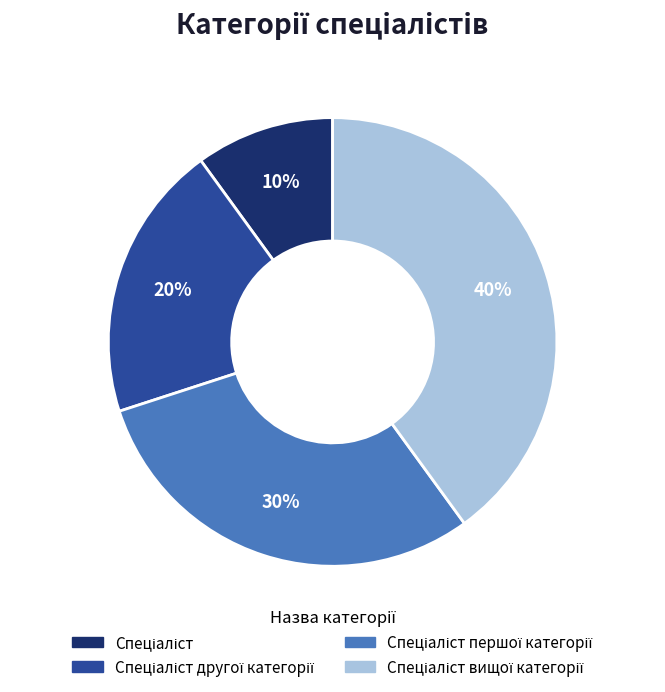

Is there a majority slice in this chart?

No